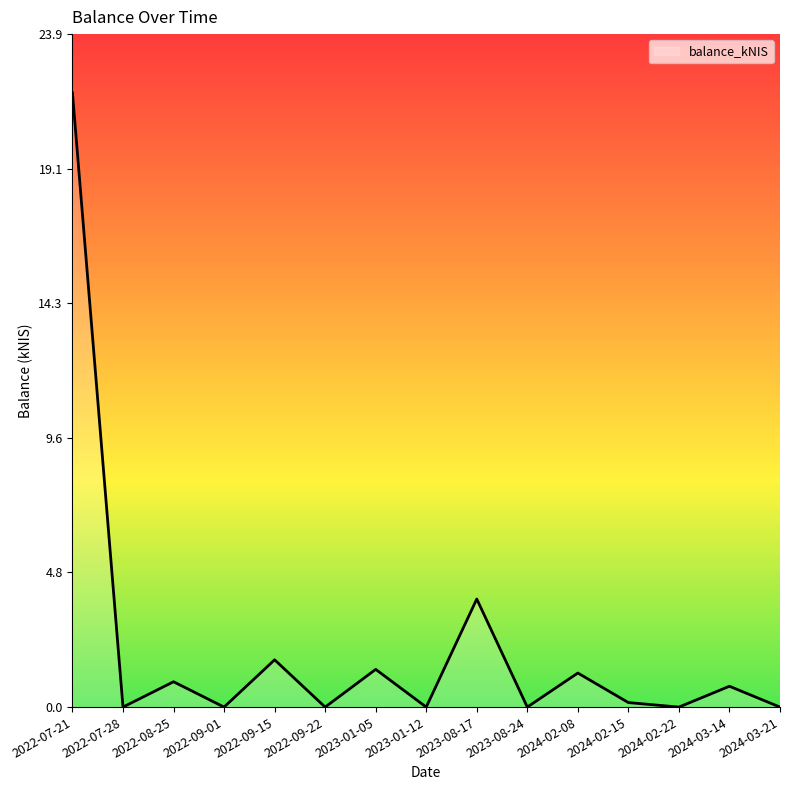

What is the sum of the values at 2022-09-22 and 2024-02-08?

1.2